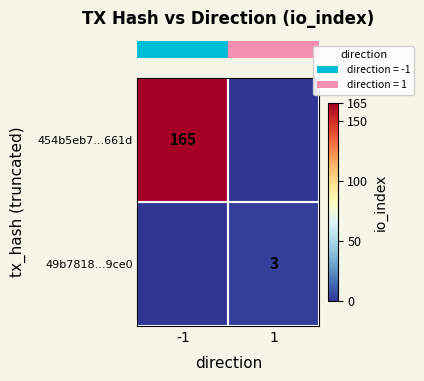

At how many categories does at least one series exceed 63?

1